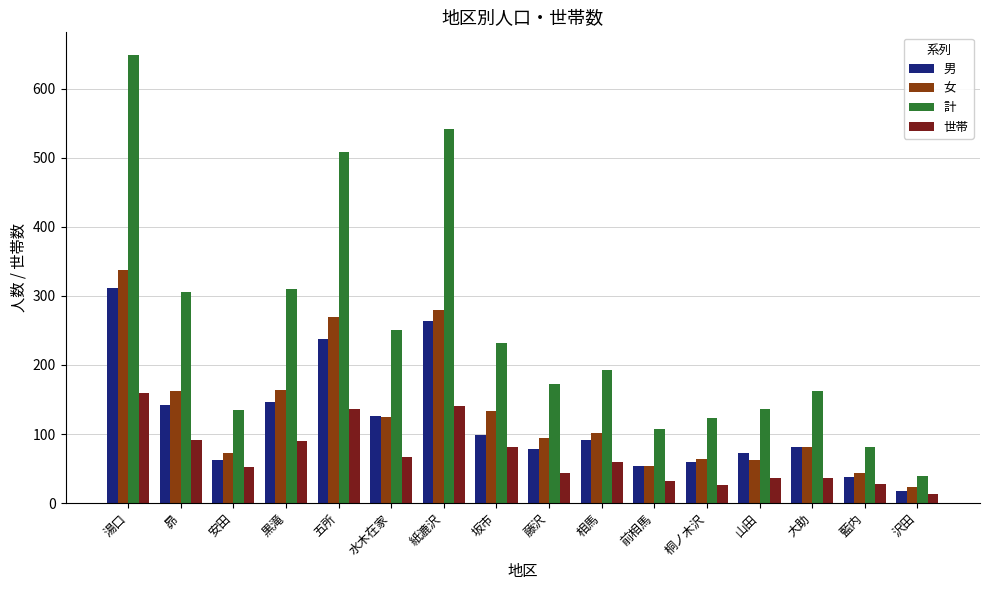

What is the difference between the 男 values at 湯口 and 坂市?

213